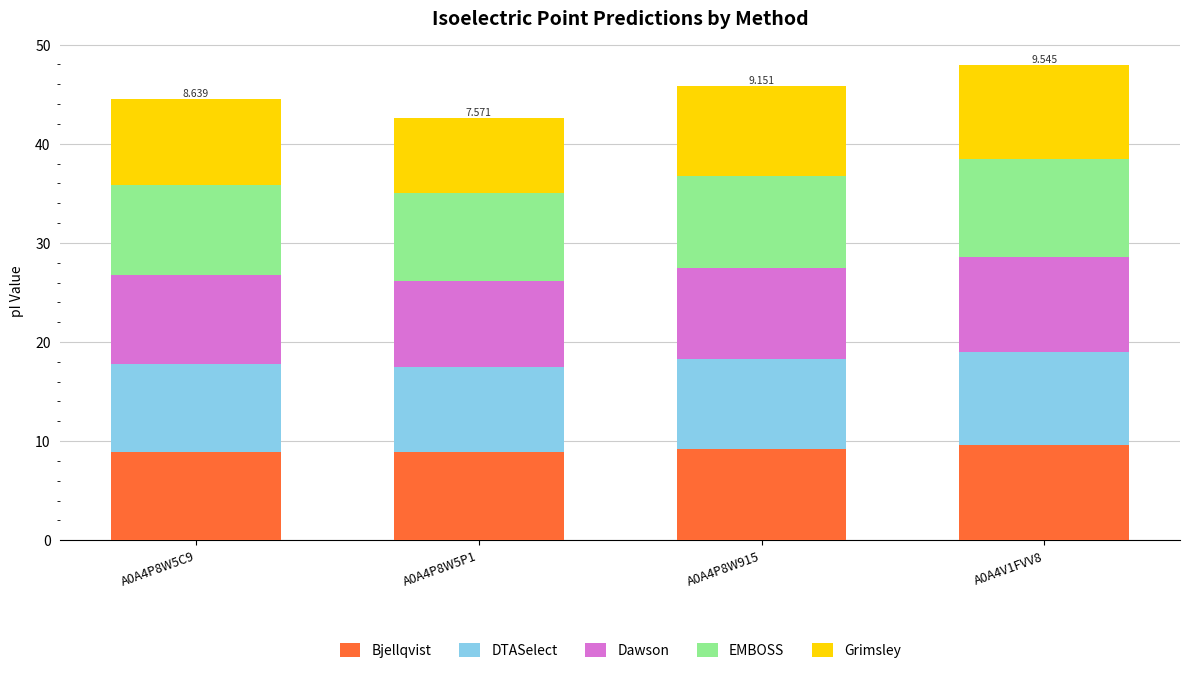

What is the label of the 2nd bar from the left?

A0A4P8W5P1